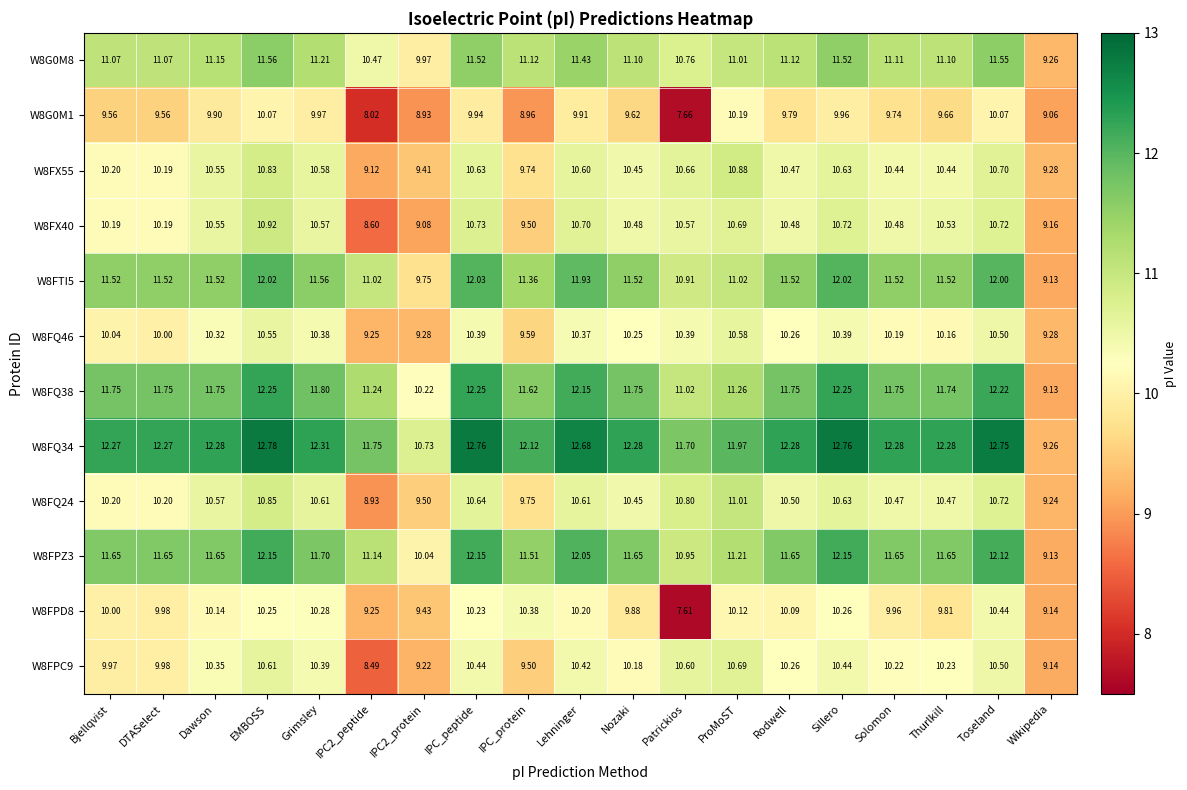

Which series changed the most between Nozaki and Toseland?

W8FPD8